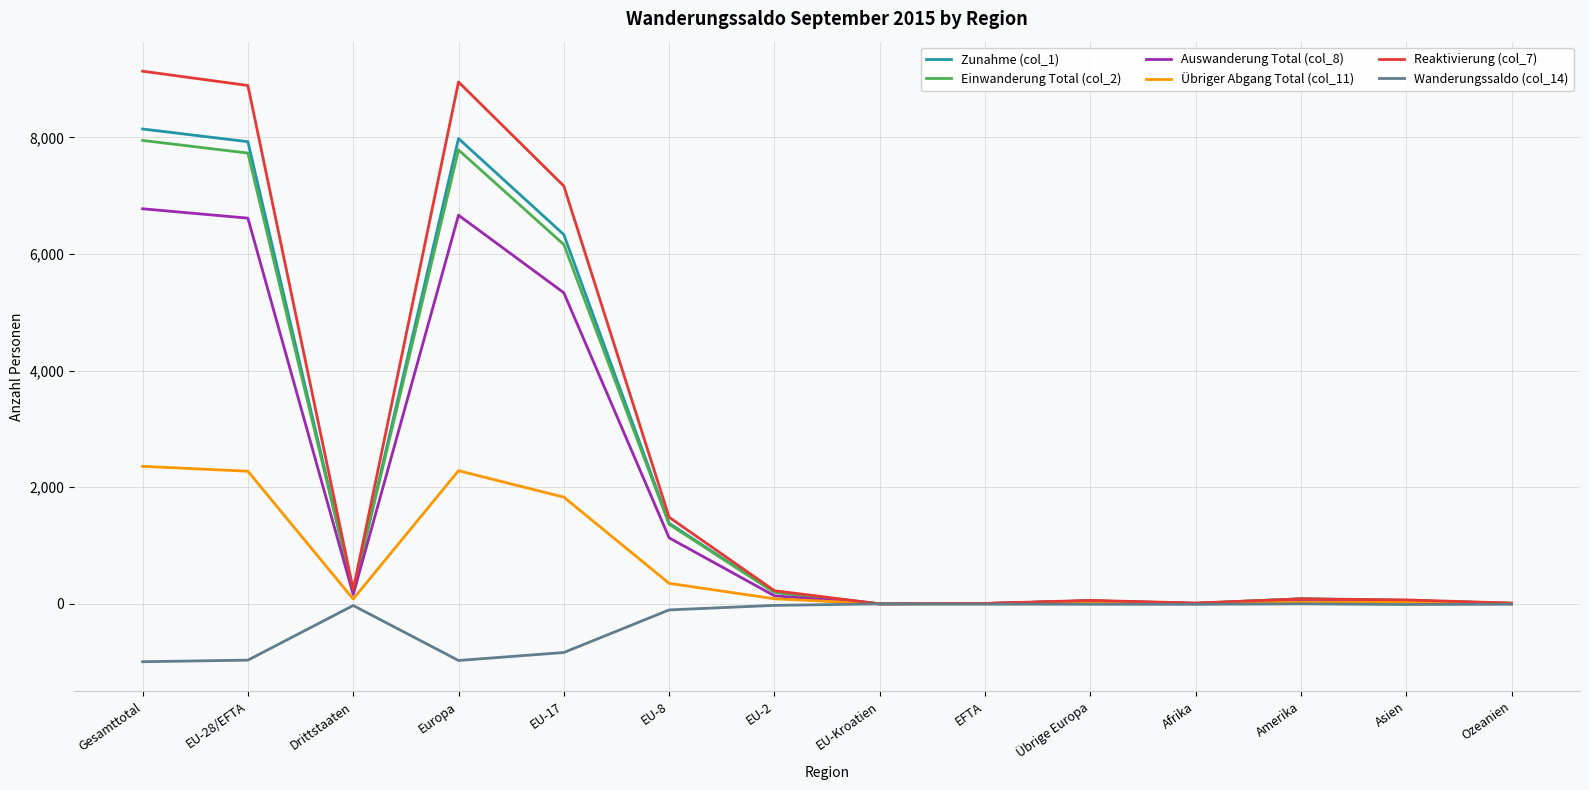

What is the lowest value of the Reaktivierung (col_7) series?

1